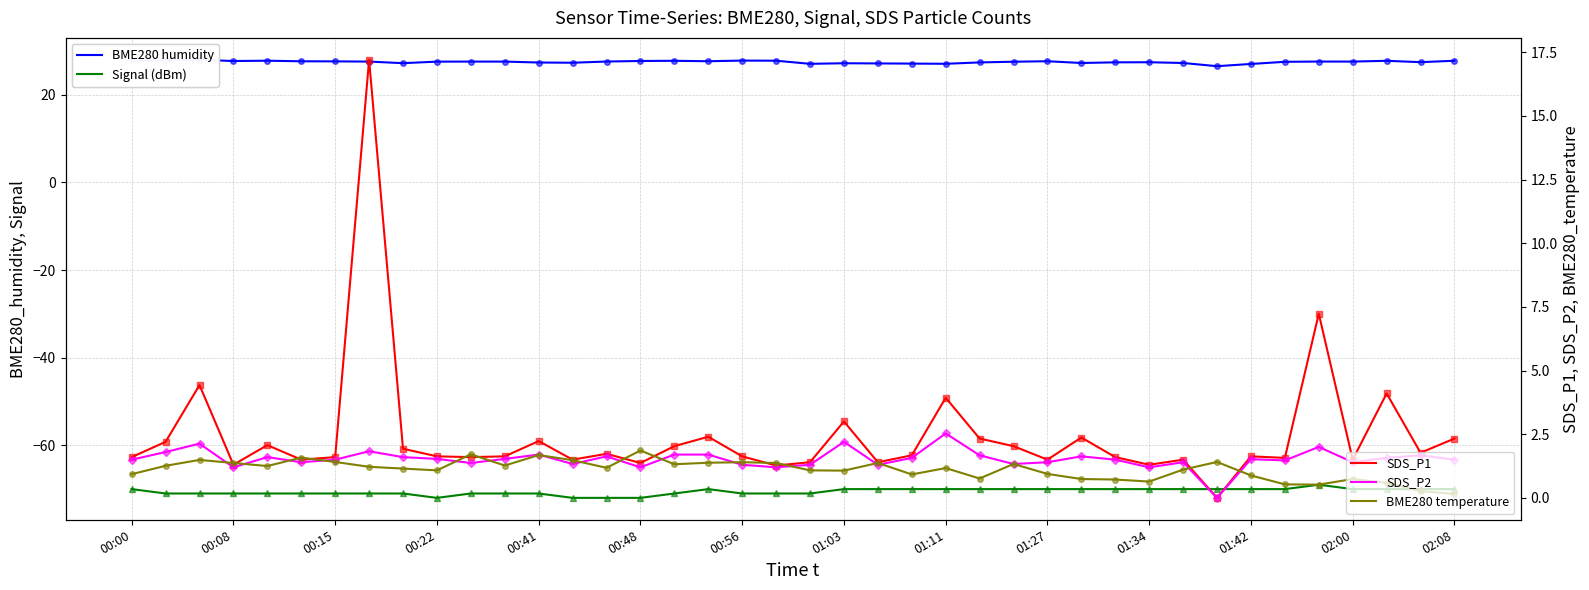

Which series has the largest total across all categories?

BME280 humidity